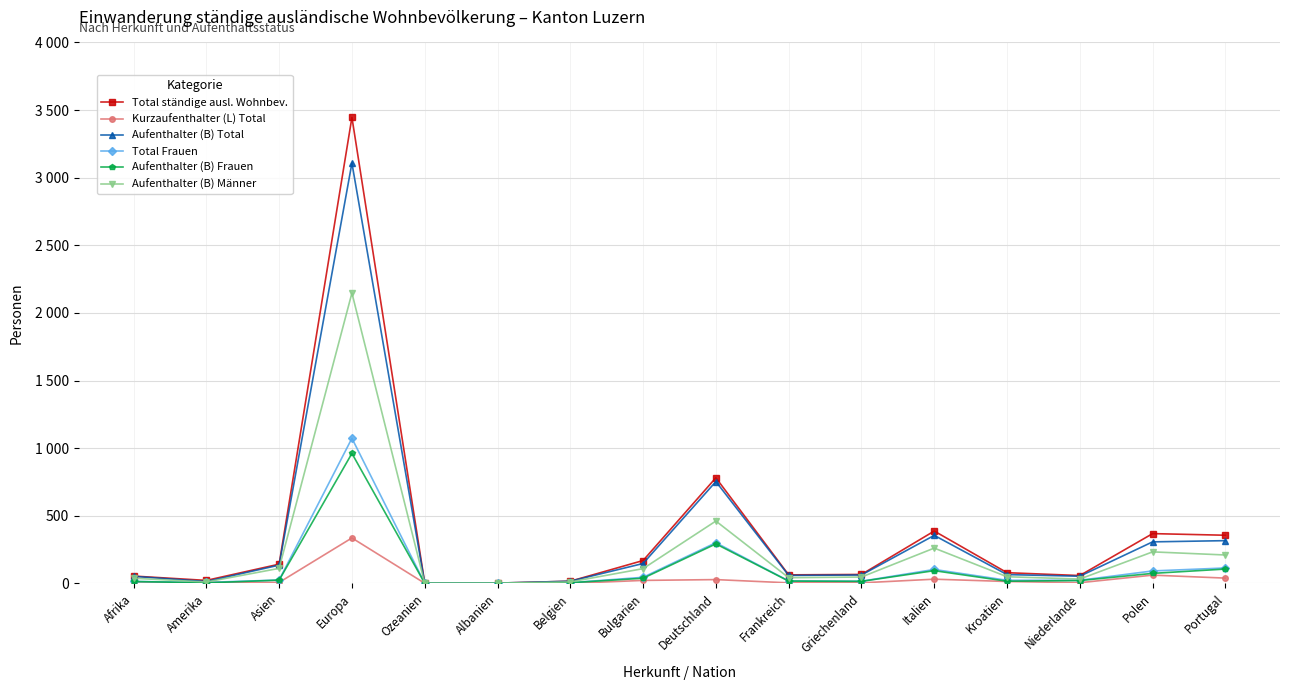

True or false: Aufenthalter (B) Männer and Aufenthalter (B) Frauen intersect in this chart.

False